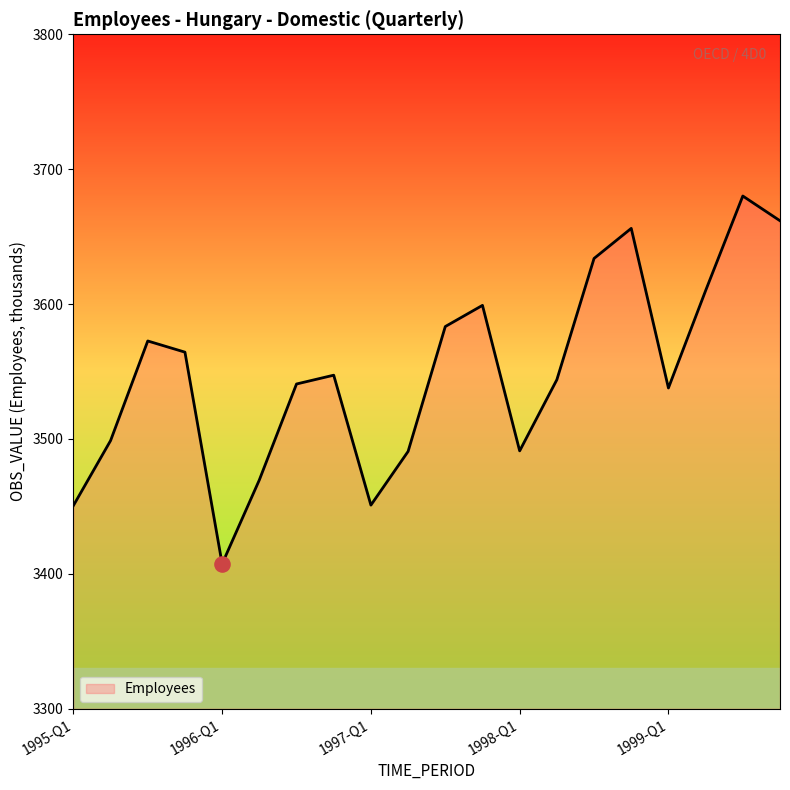

What is the minimum value shown in the chart?

3407.4